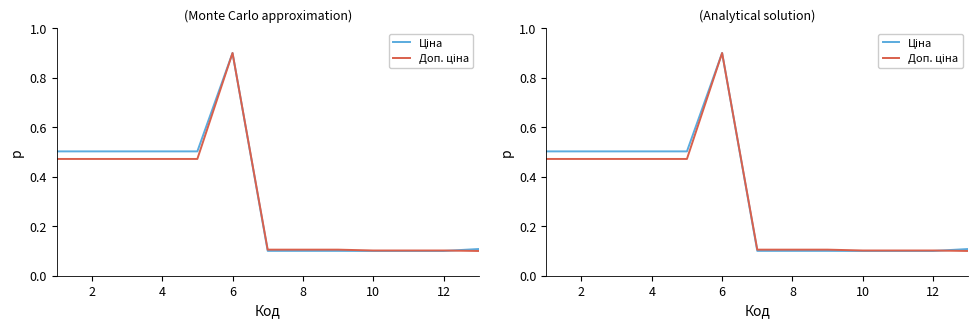

How many times do Доп. ціна and Ціна cross each other?

1